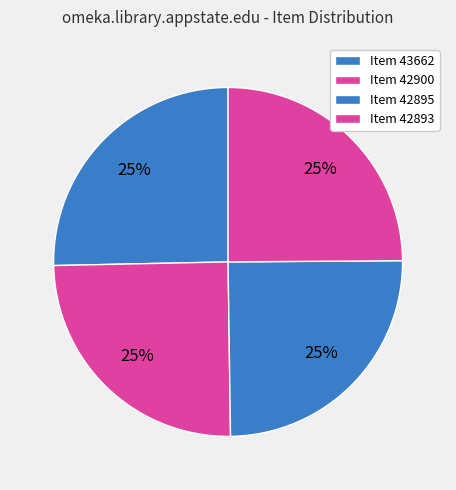

What percentage is the Item 42893 slice, to the nearest percent?

25%